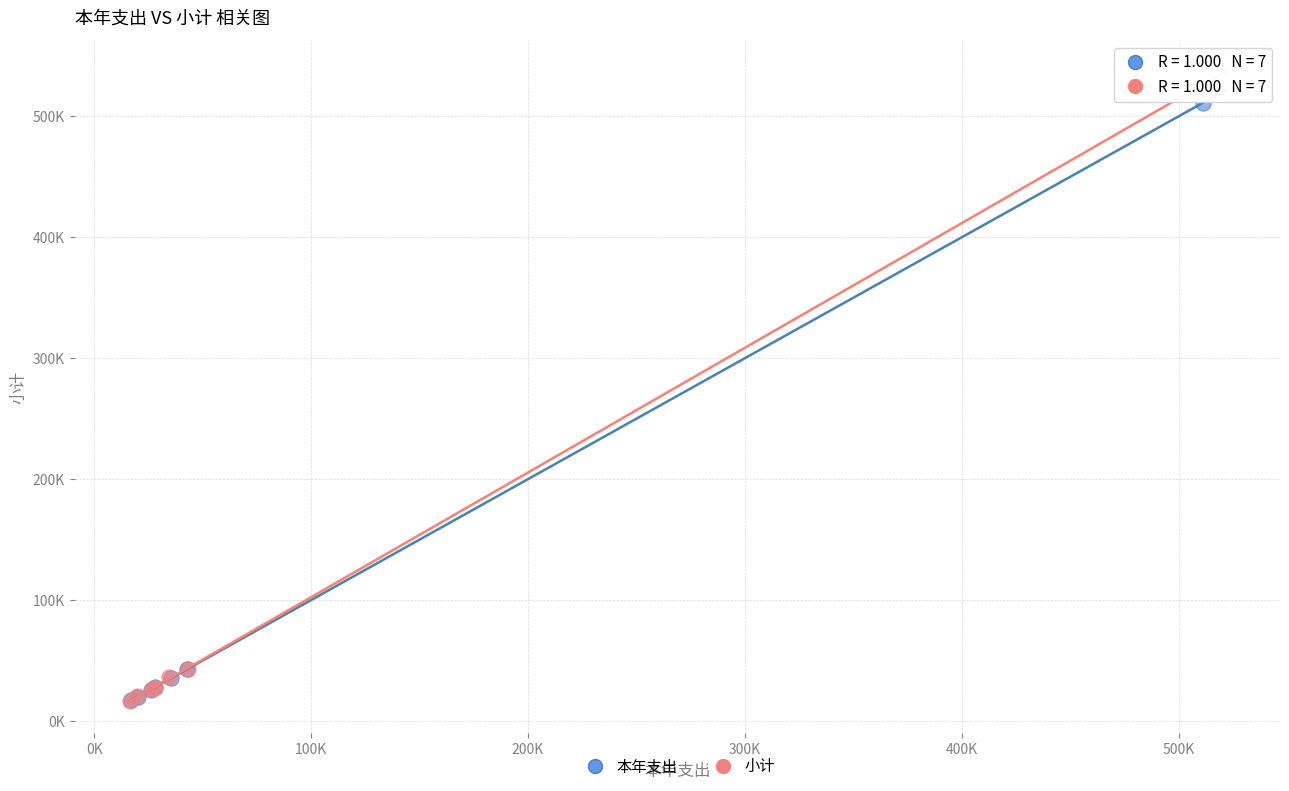

What are all the series names shown in the legend?

本年支出, 小计